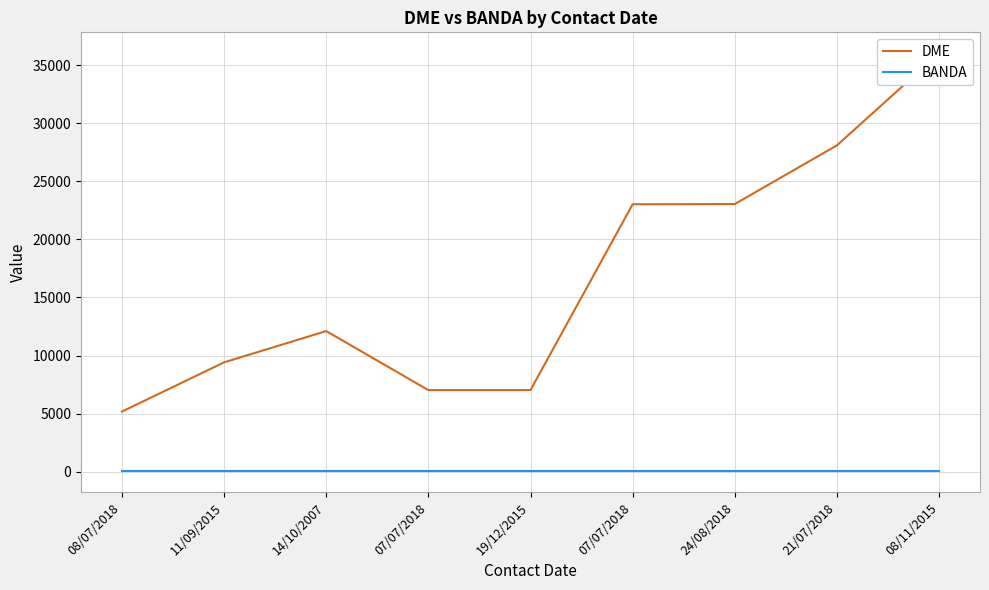

How many categories are shown in the chart?

9